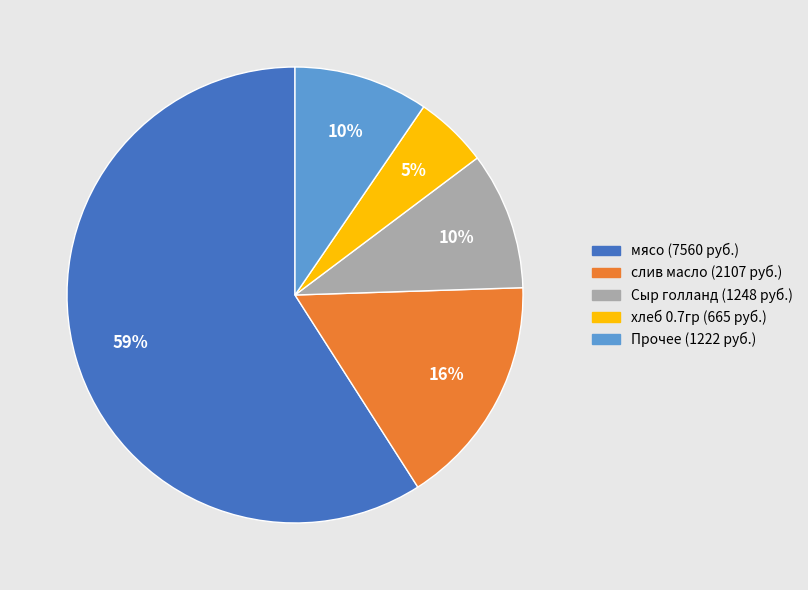

Is there any slice that represents more than half of the pie?

Yes